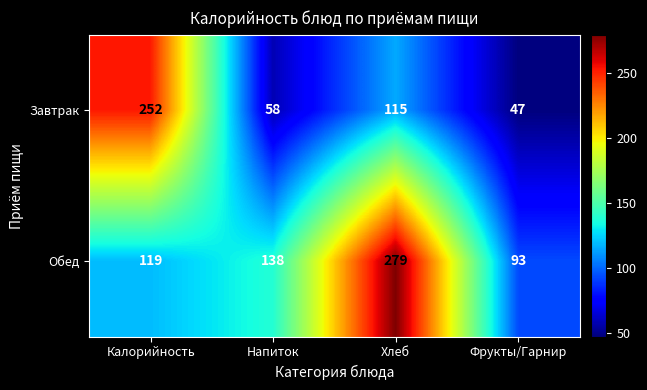

Rank the series by their maximum value, from highest to lowest.

Обед, Завтрак